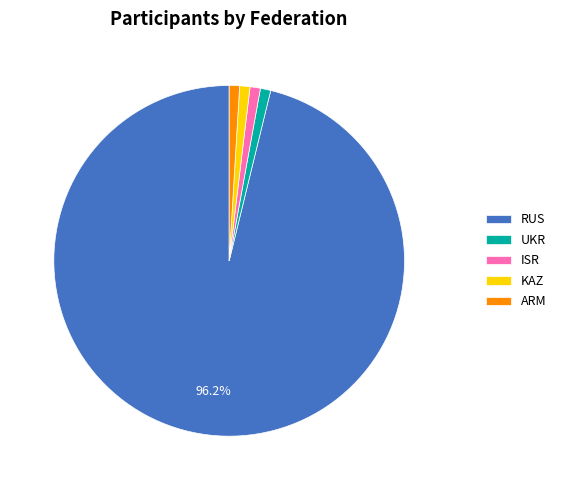

The UKR slice represents 1% of the pie. True or false?

True